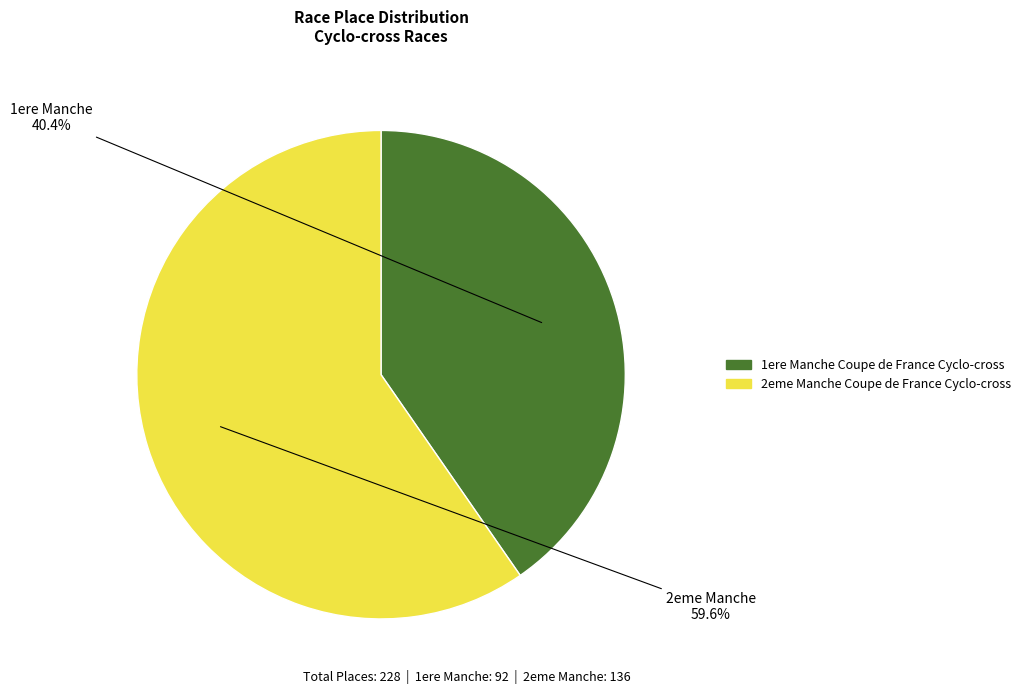

Rank the categories by value from lowest to highest.

1ere Manche Coupe de France Cyclo-cross, 2eme Manche Coupe de France Cyclo-cross